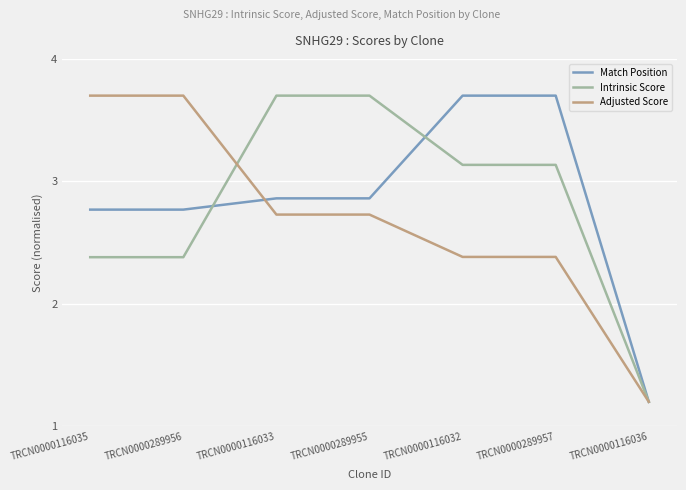

Which series changed the most between TRCN0000116032 and TRCN0000116036?

Match Position